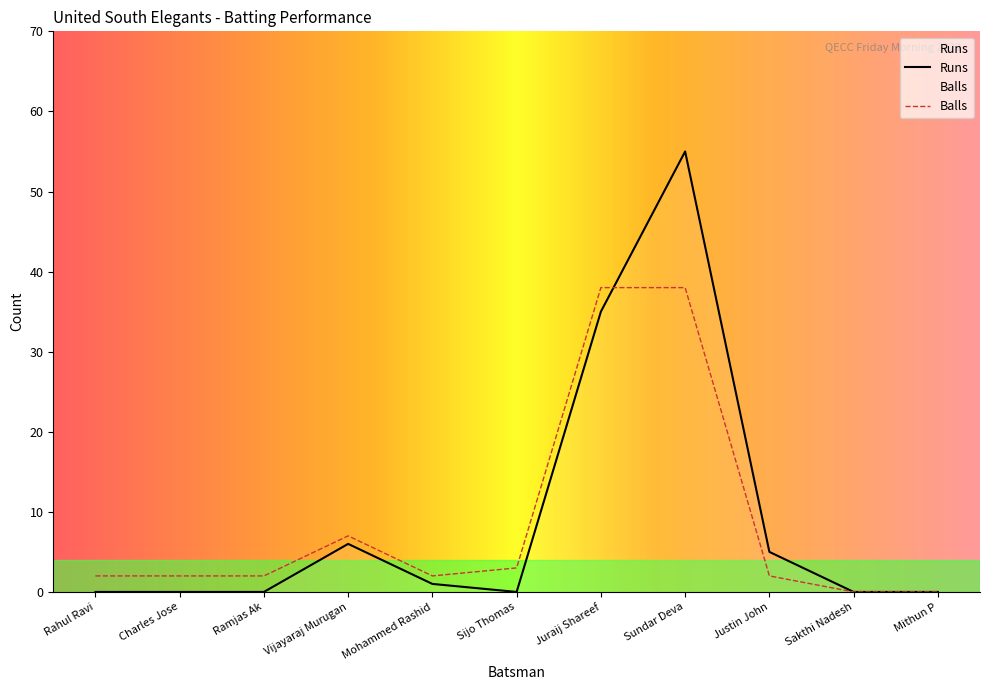

What is the value of the Balls point at the 1st from the left?

2